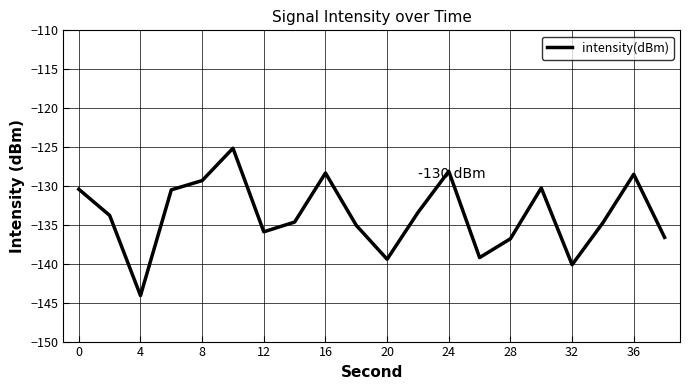

What is the maximum value shown in the chart?

-125.2